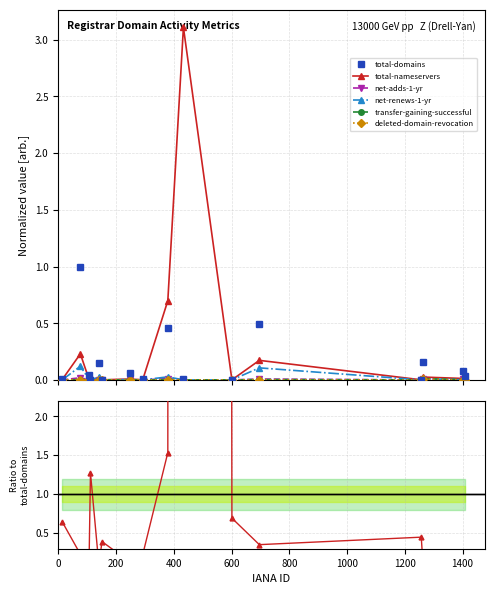

Where is the first local maximum for net-adds-1-yr?

200